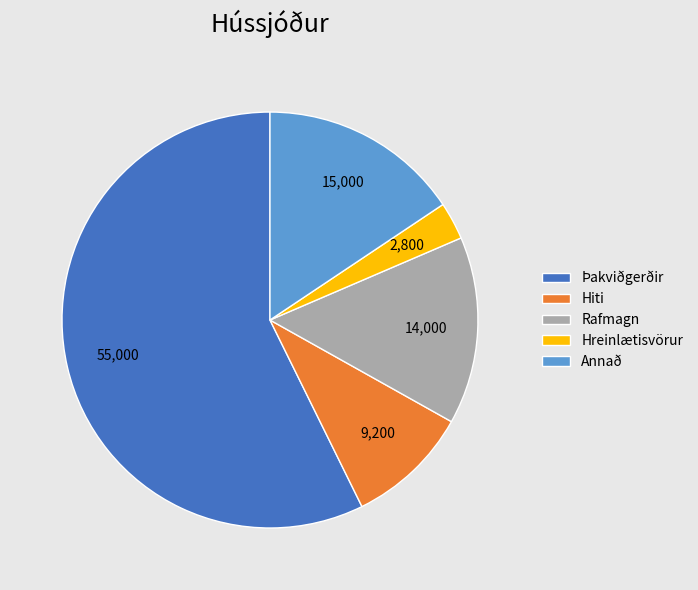

Which category has the biggest portion of the pie?

Þakviðgerðir